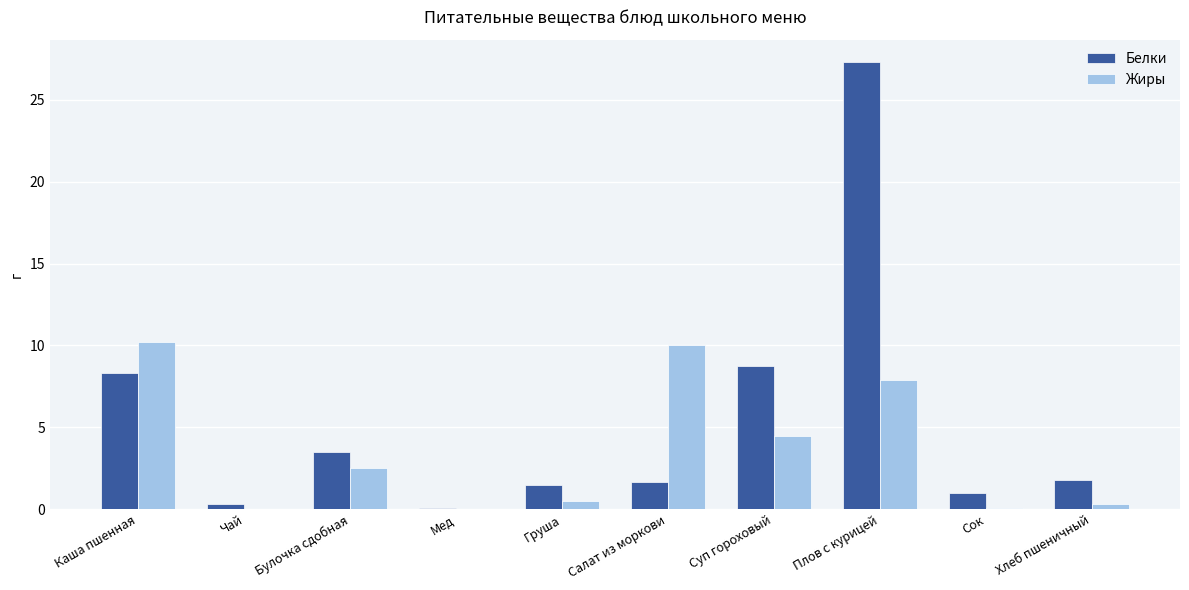

Are the bars grouped side by side (vs. stacked)?

Yes